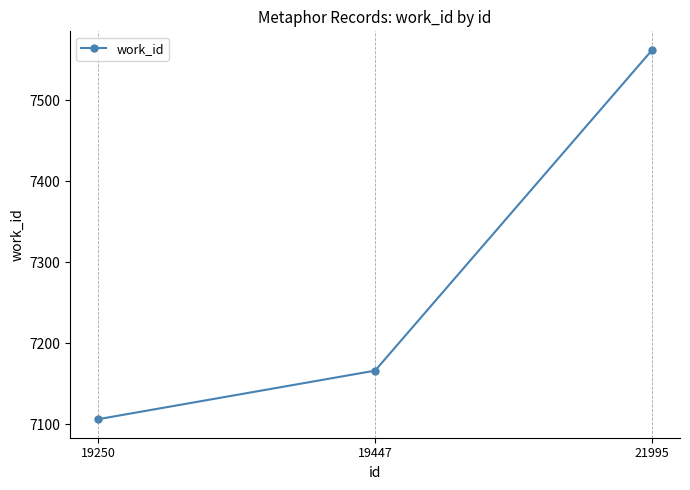

How many lines are shown in the chart?

1